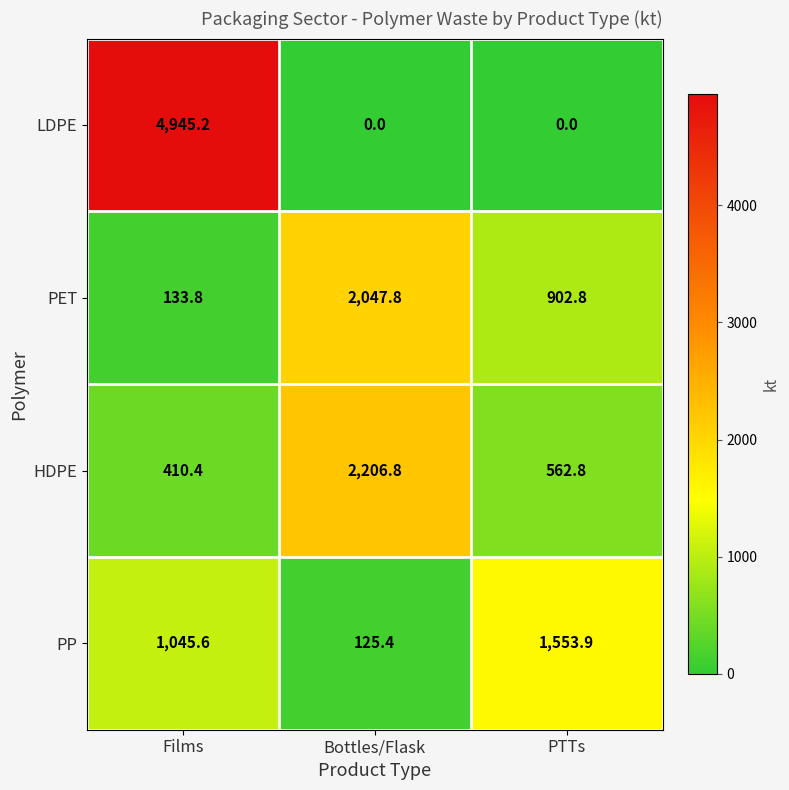

What is the difference between the PET values at Bottles/Flask and PTTs?

1145.0